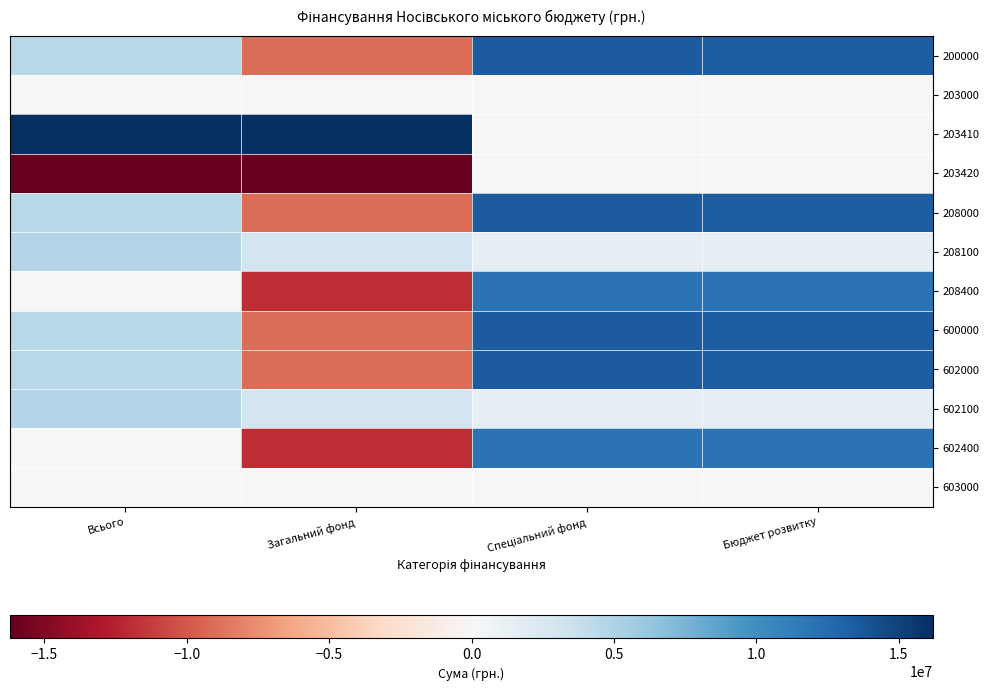

Which category has the highest value across all series?

Всього